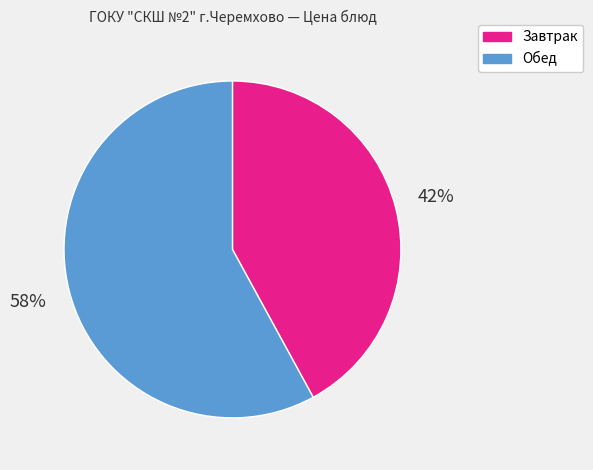

Between Завтрак and Обед, which is larger?

Обед